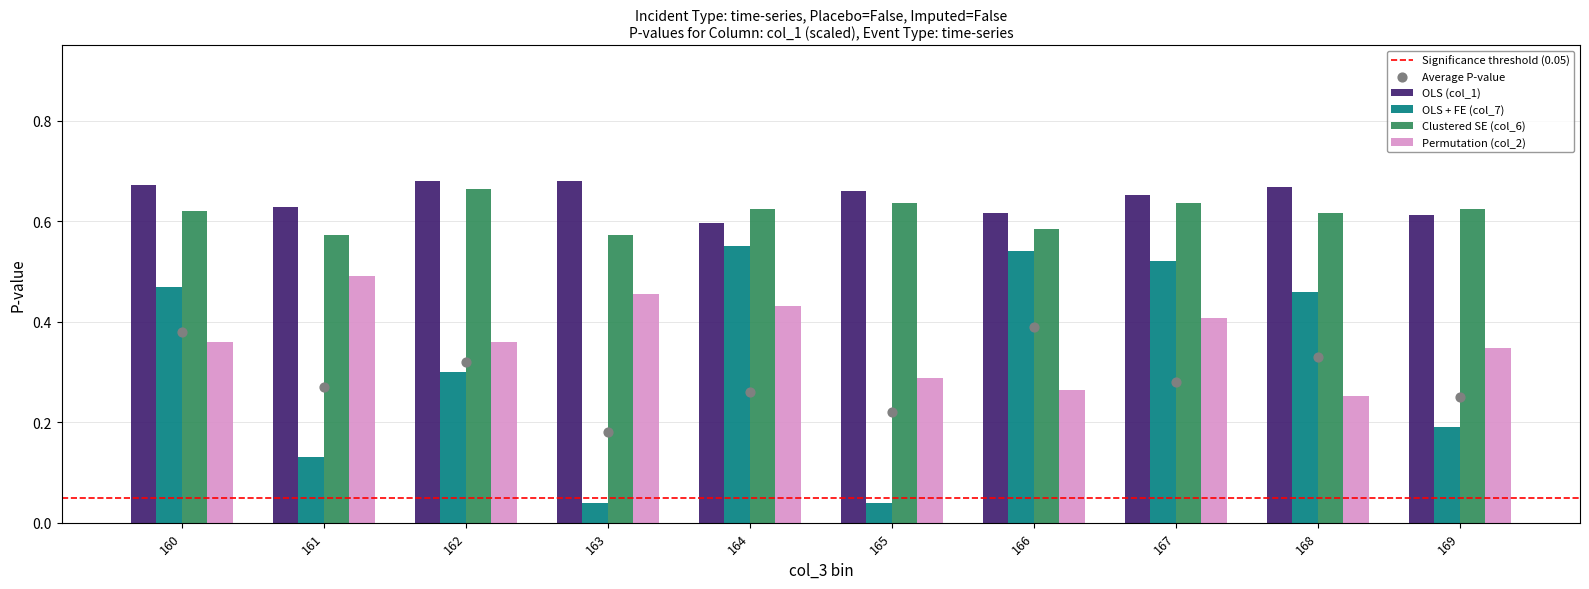

Which series has the largest Y range (max minus min)?

OLS + FE (col_7)